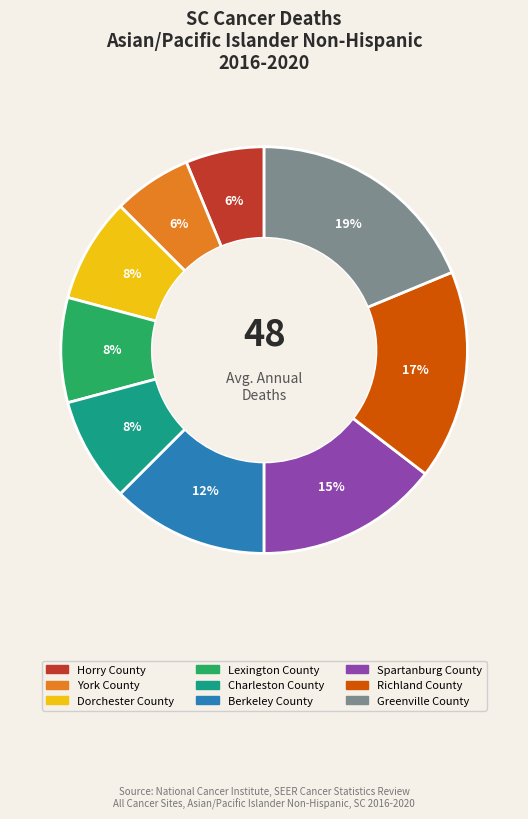

How many slices are in this pie chart?

9